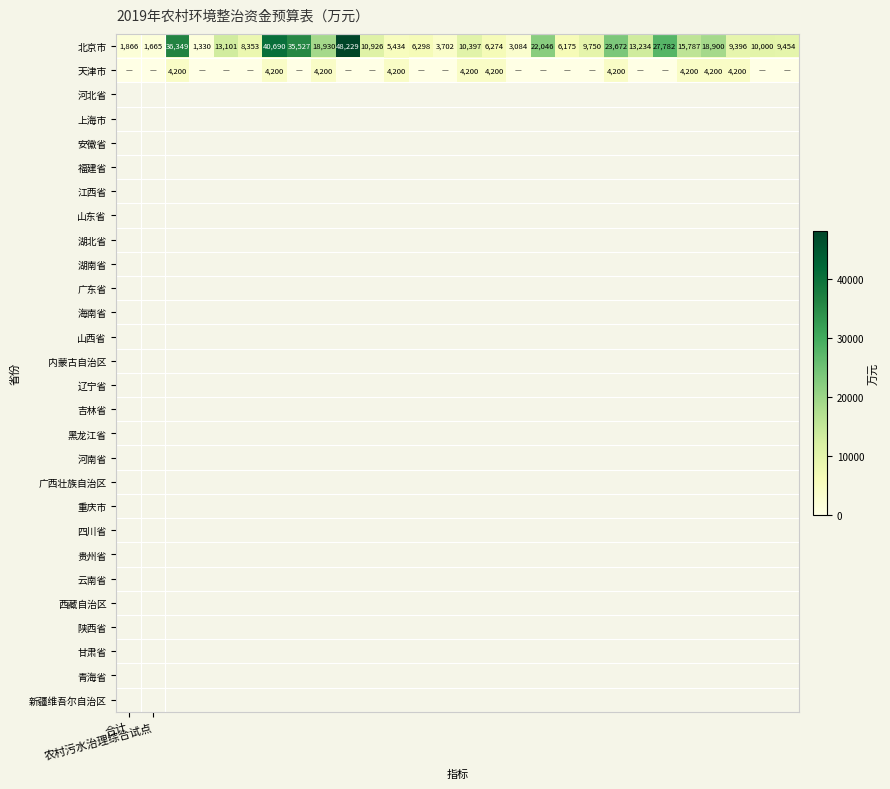

At which category is the sum across all series the highest?

9